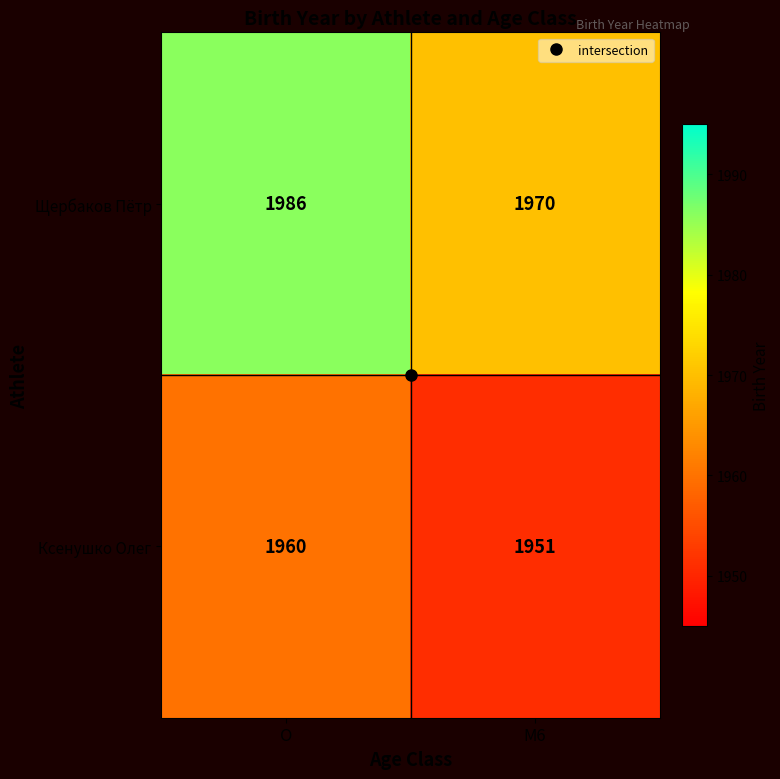

What is the average value of the Щербаков Пётр series?

1978